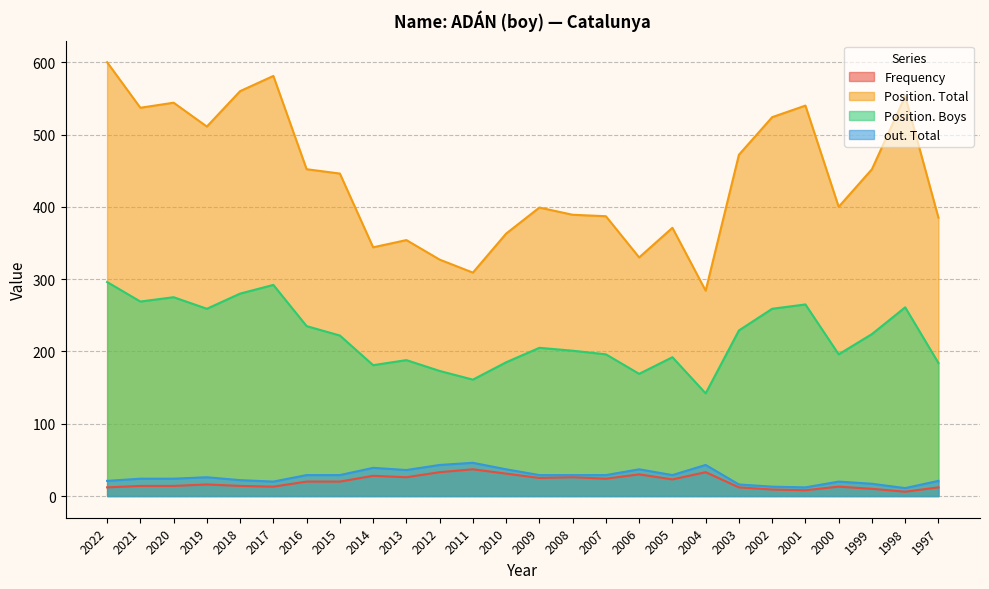

Reading right to left, transcribe all the data shown in this chart.

Frequency: 1997=12	1998=6	1999=10	2000=13	2001=8	2002=9	2003=12	2004=33	2005=23	2006=30	2007=24	2008=26	2009=25	2010=31	2011=37	2012=33	2013=26	2014=28	2015=20	2016=20	2017=13	2018=14	2019=16	2020=14	2021=14	2022=12
Position. Total: 1997=385	1998=553	1999=452	2000=400	2001=540	2002=524	2003=472	2004=284	2005=371	2006=330	2007=387	2008=389	2009=399	2010=363	2011=309	2012=327	2013=354	2014=344	2015=446	2016=452	2017=581	2018=560	2019=511	2020=544	2021=537	2022=600
Position. Boys: 1997=184	1998=261	1999=224	2000=196	2001=265	2002=259	2003=229	2004=142	2005=192	2006=169	2007=196	2008=201	2009=205	2010=185	2011=161	2012=173	2013=188	2014=181	2015=222	2016=235	2017=292	2018=280	2019=259	2020=275	2021=269	2022=296
out. Total: 1997=21	1998=11	1999=17	2000=20	2001=12	2002=13	2003=16	2004=43	2005=29	2006=37	2007=29	2008=29	2009=29	2010=37	2011=46	2012=43	2013=36	2014=39	2015=29	2016=29	2017=20	2018=22	2019=26	2020=24	2021=24	2022=21